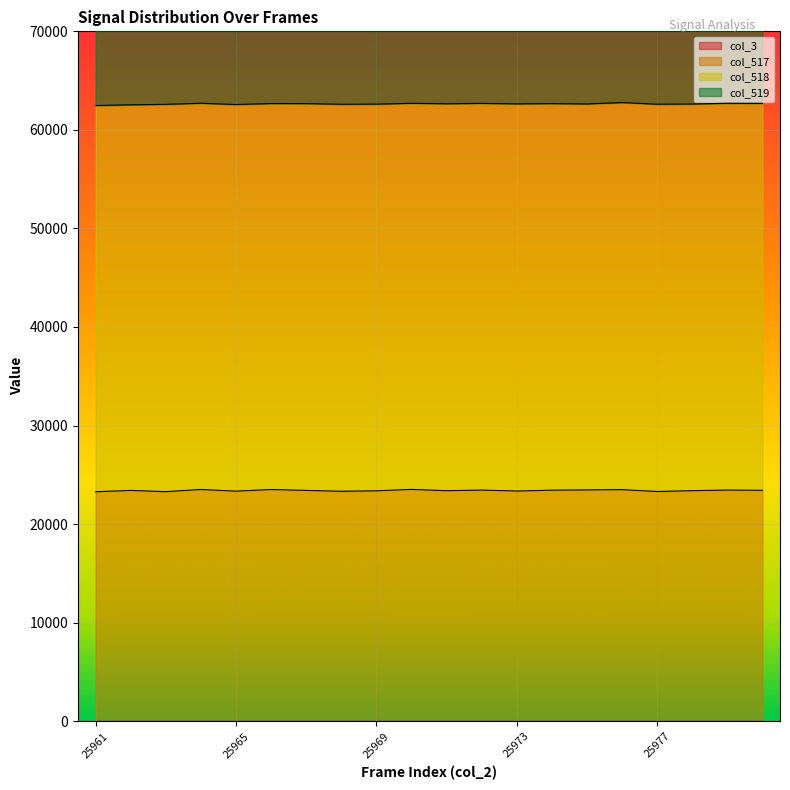

What is the maximum value for col_517?

23521